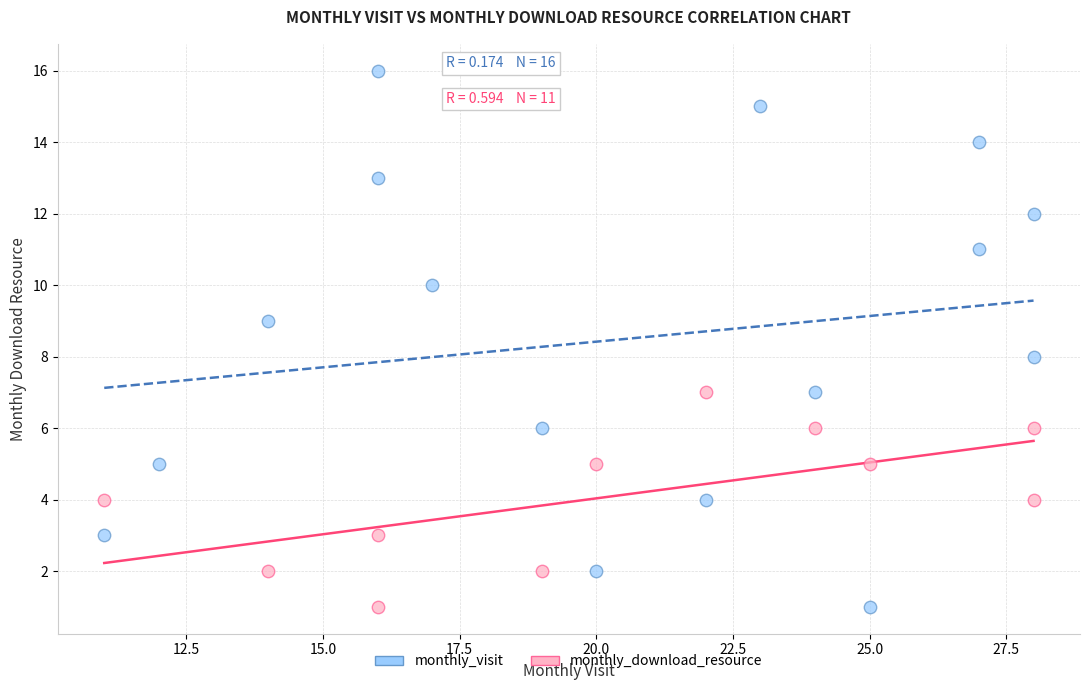

Which series contains the highest Y value?

monthly_visit